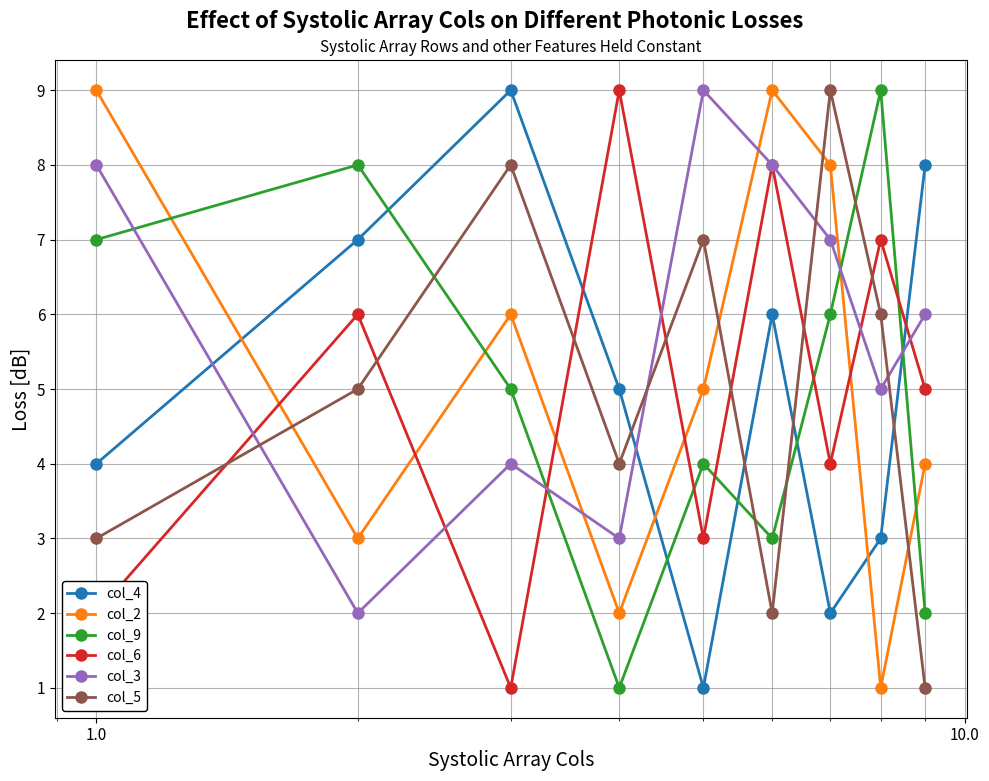

After their last crossing, which series has the higher values: col_4 or col_9?

col_4